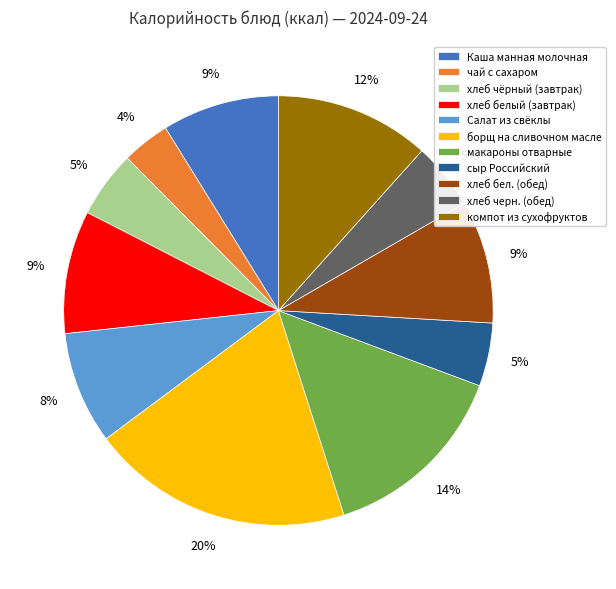

Do чай с сахаром and компот из сухофруктов together represent more than half of the pie?

No